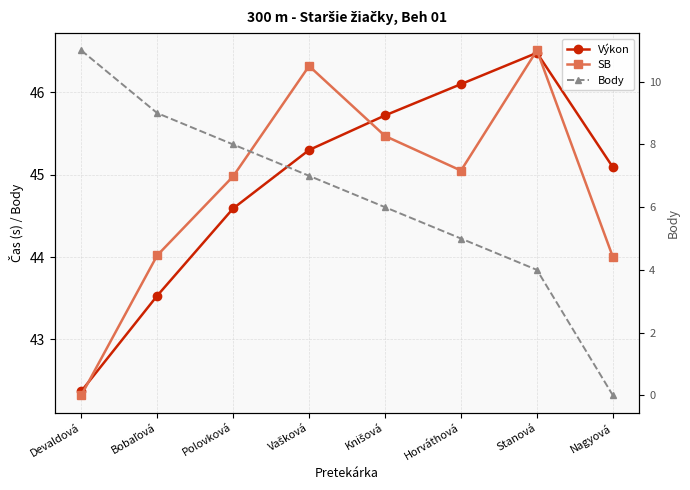

True or false: SB has a value of 68.8 at Polovková.

False